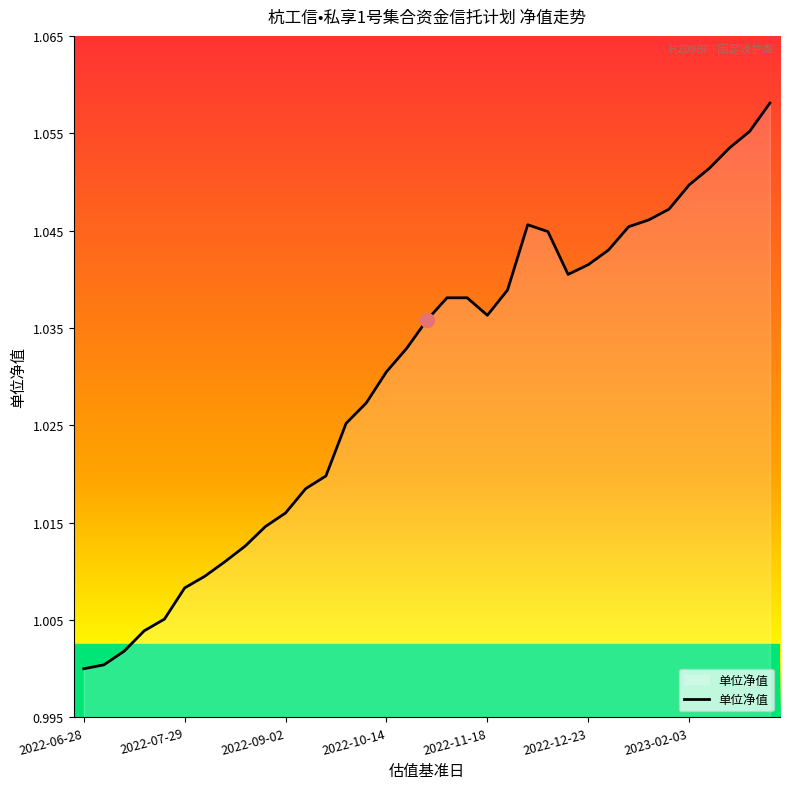

Which label corresponds to the largest value in the chart?

2023-03-03